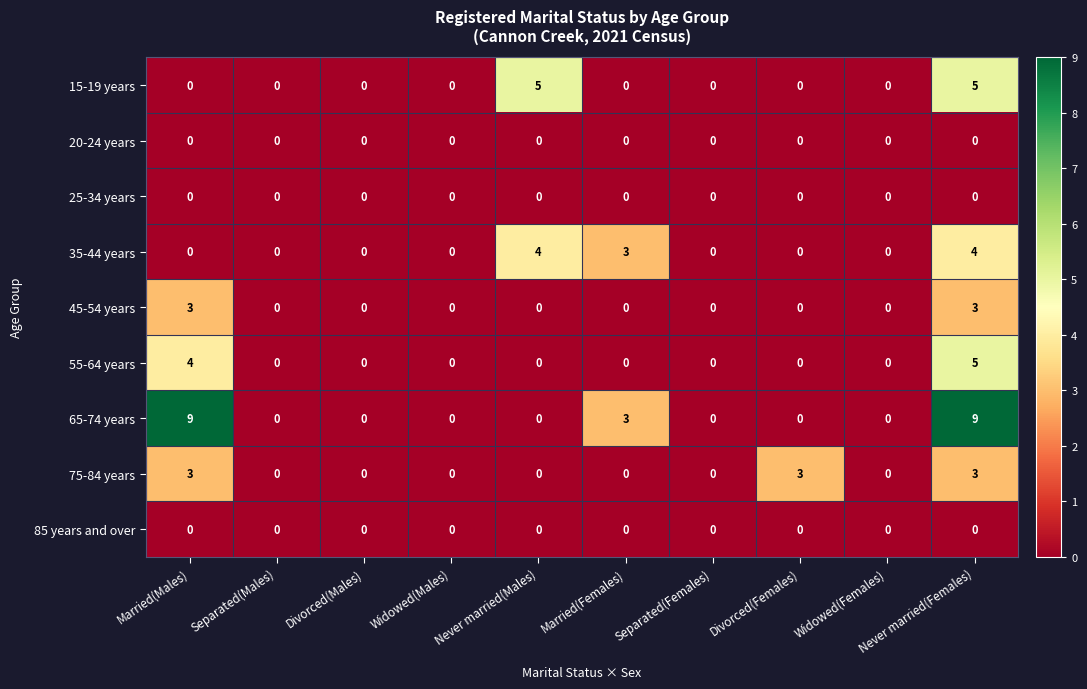

True or false: 20-24 years has a value of 0 at Separated(Females).

True